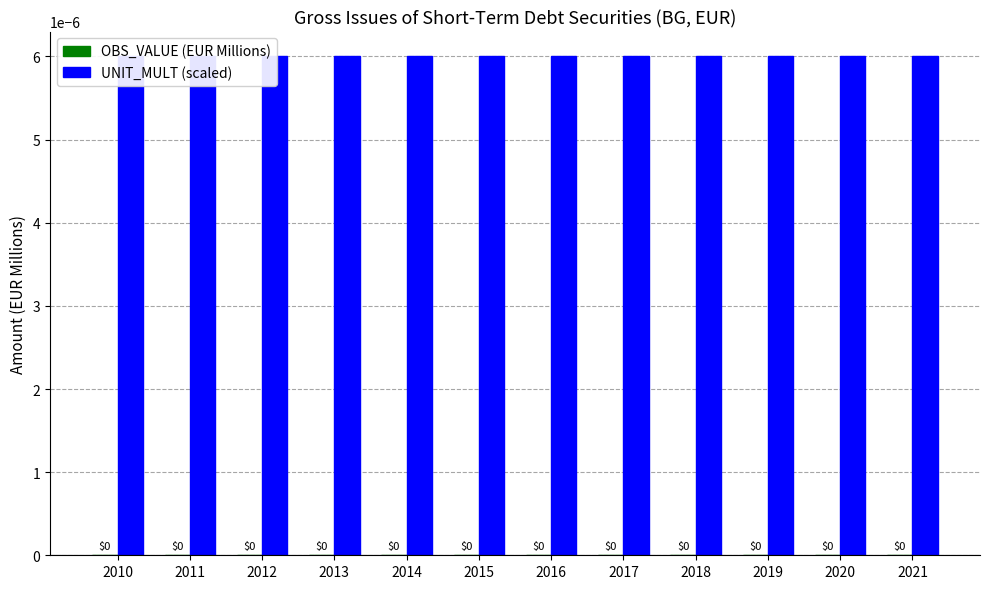

List the series in order of their peak value, lowest first.

OBS_VALUE (EUR Millions), UNIT_MULT (scaled)